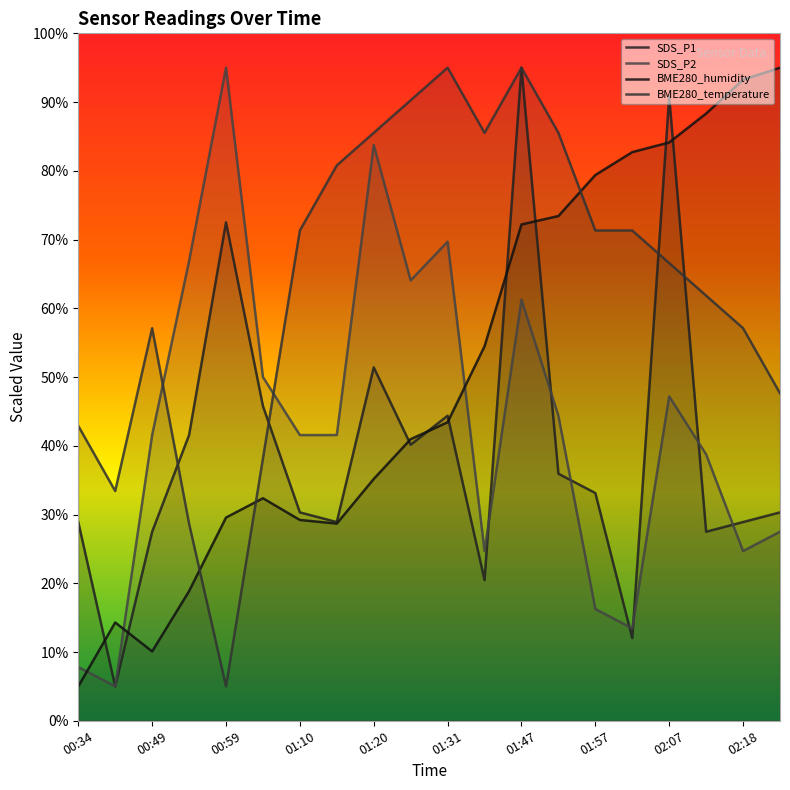

How many interior local peaks does the BME280_temperature series have?

3